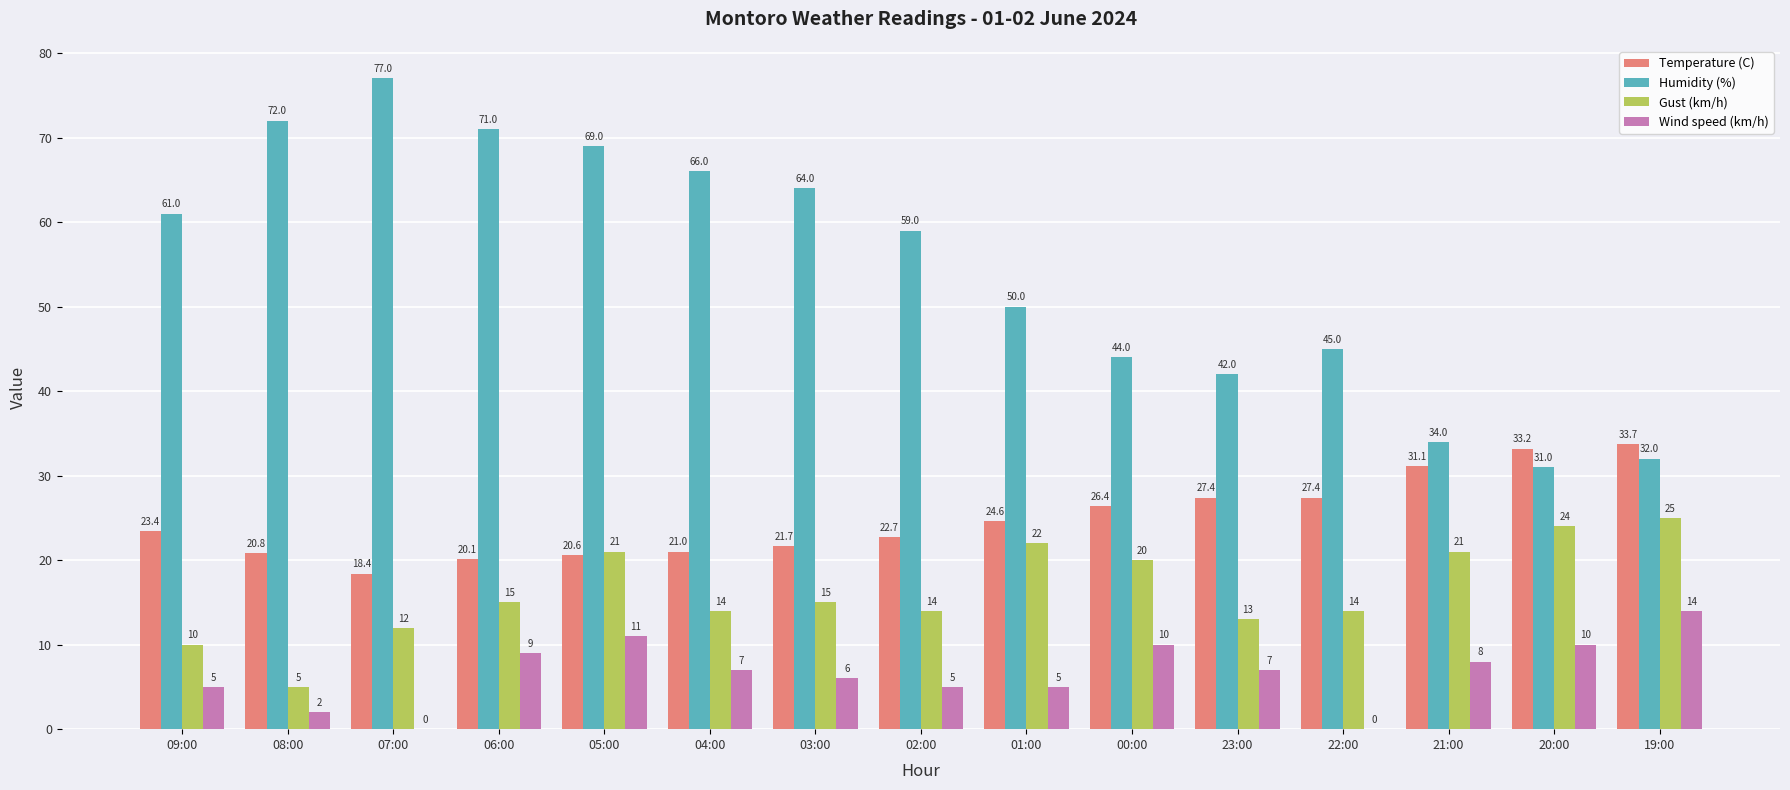

Are the bars horizontal?

No